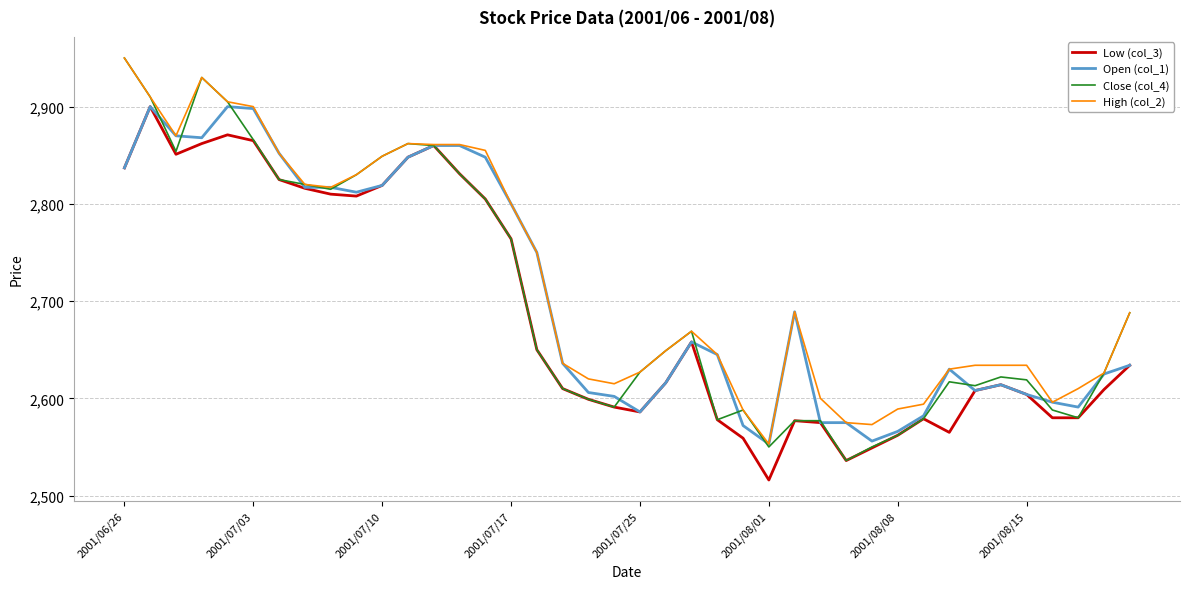

What is the maximum value for Close (col_4)?

2950